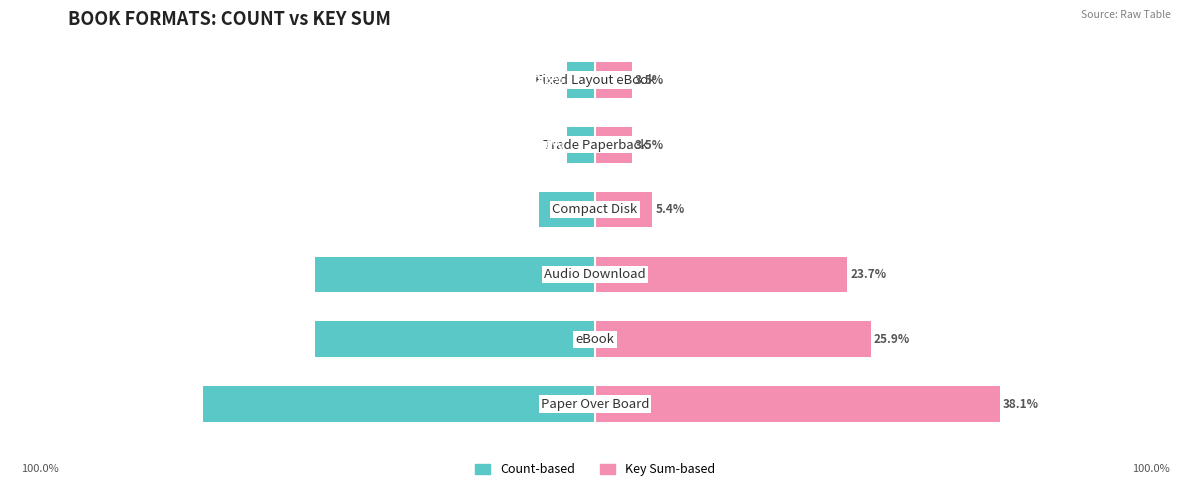

Reading left to right, list all the values displayed in this chart.

Count-based: 0=-36.8	1=-26.3	2=-26.3	3=-5.3	4=-2.6	5=-2.6
Key Sum-based: 0=38.1	1=25.9	2=23.7	3=5.4	4=3.5	5=3.5